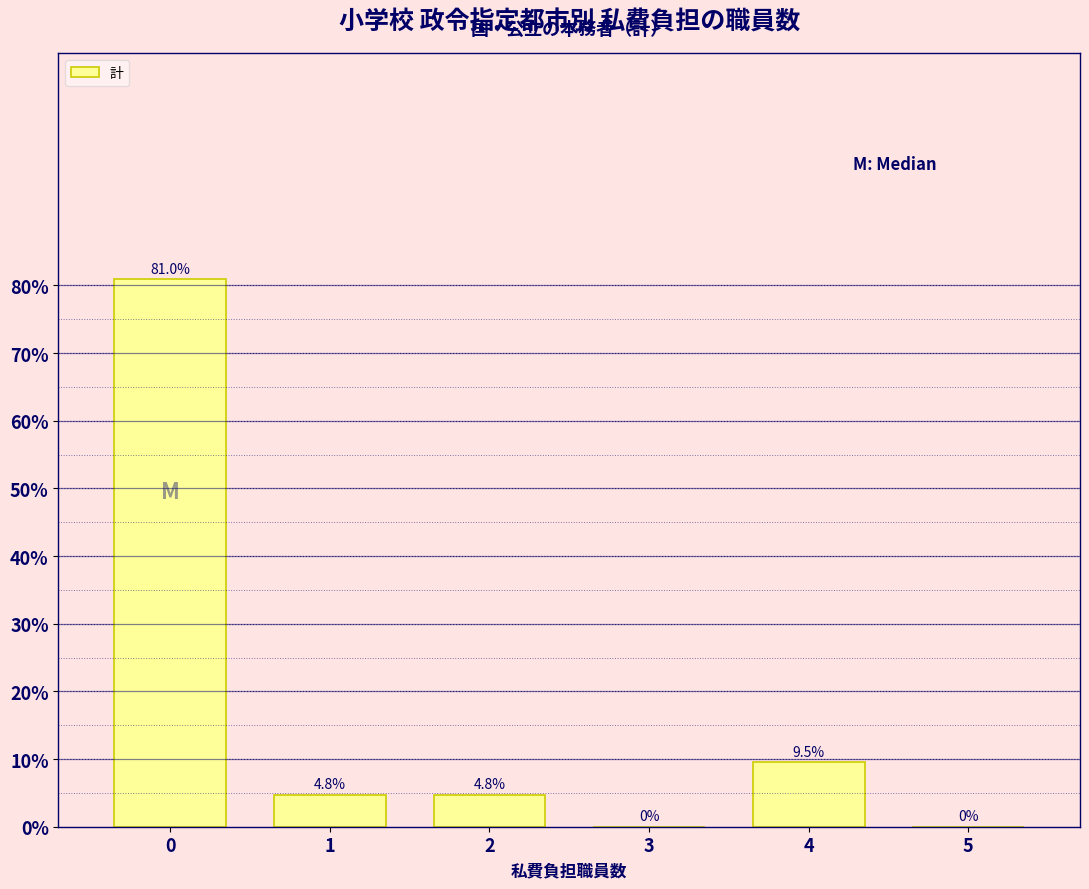

Reading right to left, extract all data points from this chart.

5=0.0	4=9.5	3=0.0	2=4.8	1=4.8	0=81.0